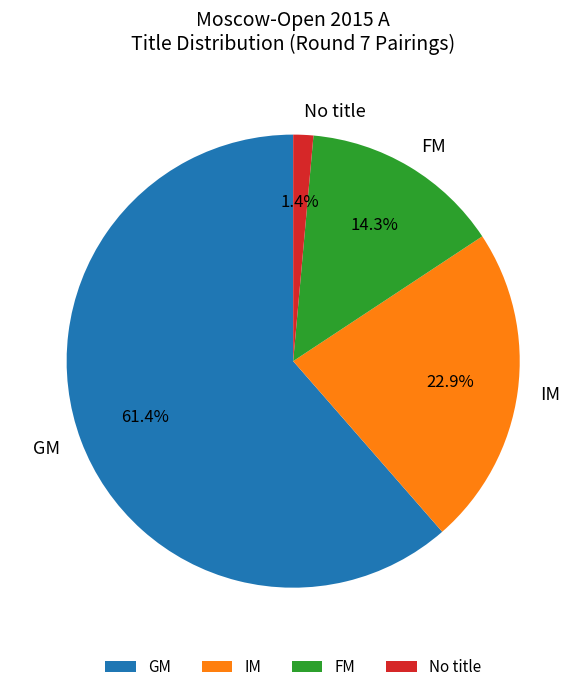

What is the majority slice?

GM